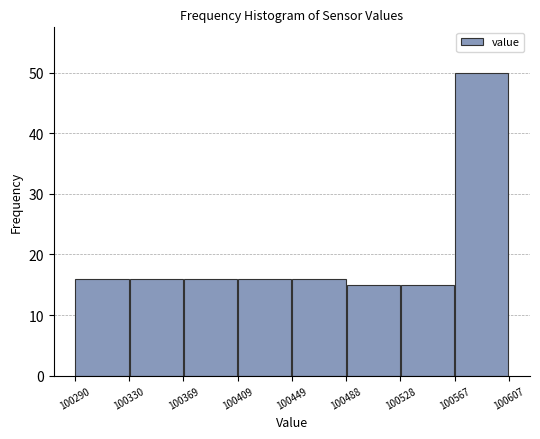

Over which range of the x-axis is the bar tallest?

100567 to 100607